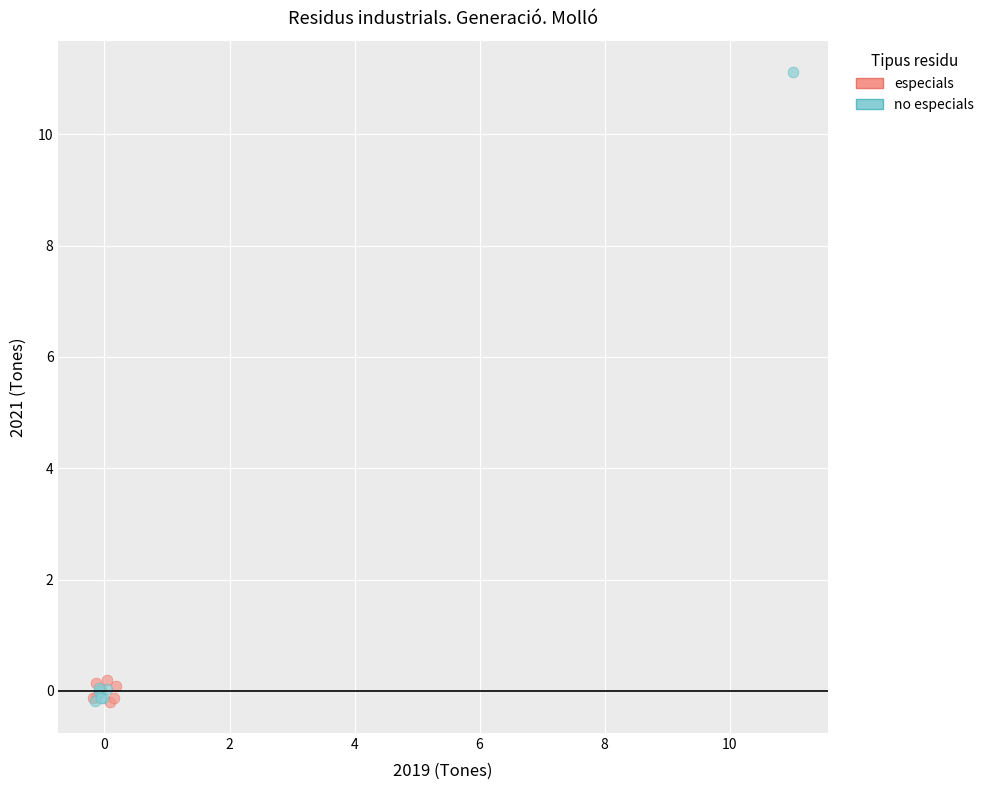

What are all the series names shown in the legend?

especials, no especials